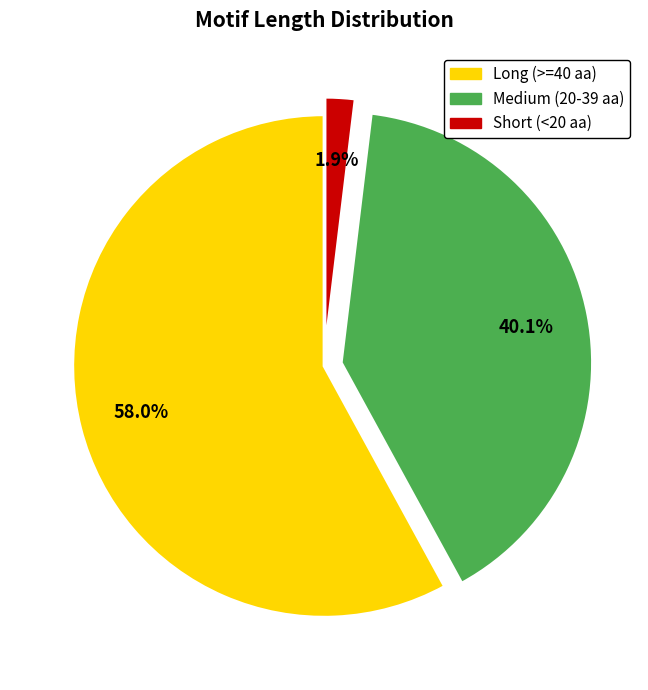

Is there any slice that represents more than half of the pie?

Yes